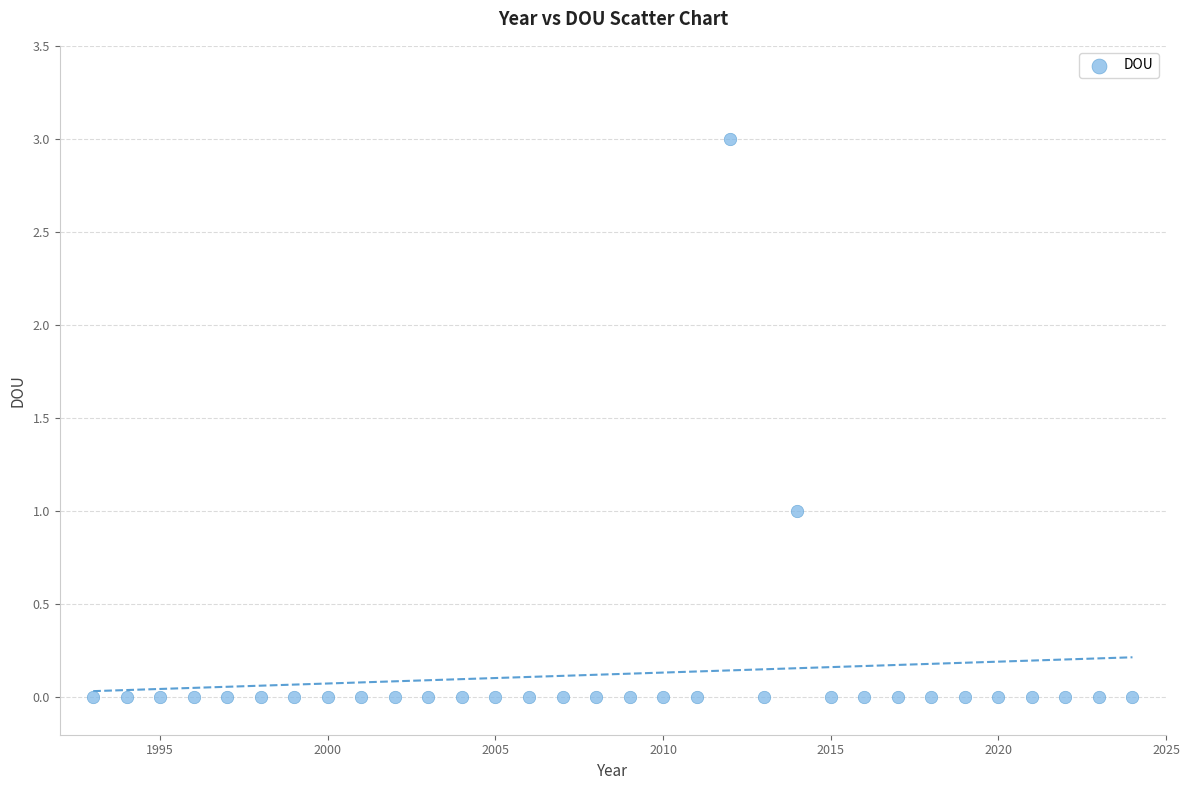

What is the range of X values (max minus min)?

31